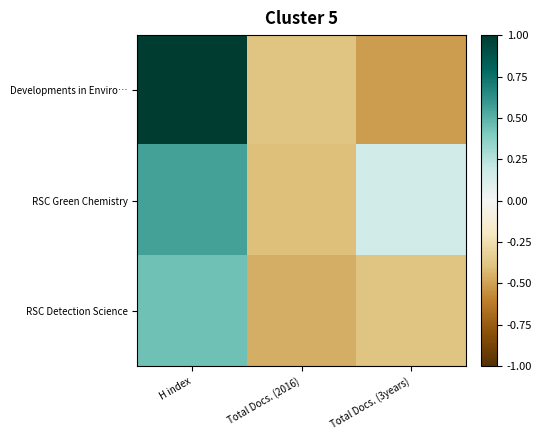

Reading right to left, list all the values displayed in this chart.

Developments in Enviro…: Total Docs. (3years)=-0.5	Total Docs. (2016)=-0.4	H index=1.0
RSC Green Chemistry: Total Docs. (3years)=0.2	Total Docs. (2016)=-0.4	H index=0.6
RSC Detection Science: Total Docs. (3years)=-0.4	Total Docs. (2016)=-0.5	H index=0.4